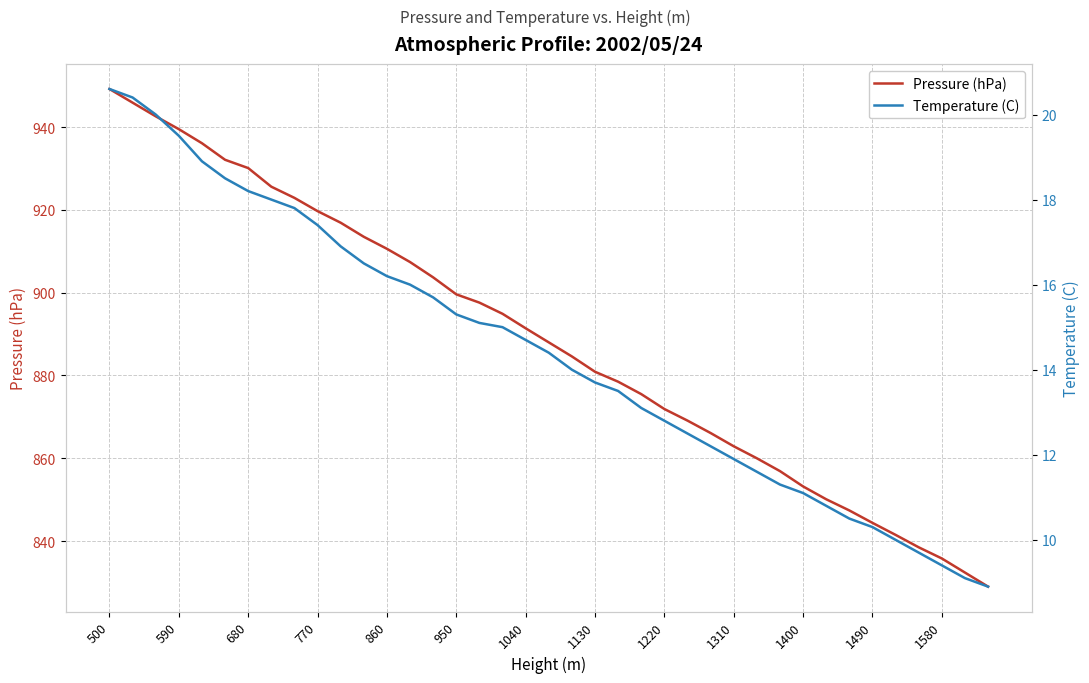

What is the lowest value of the Pressure (hPa) series?

829.0